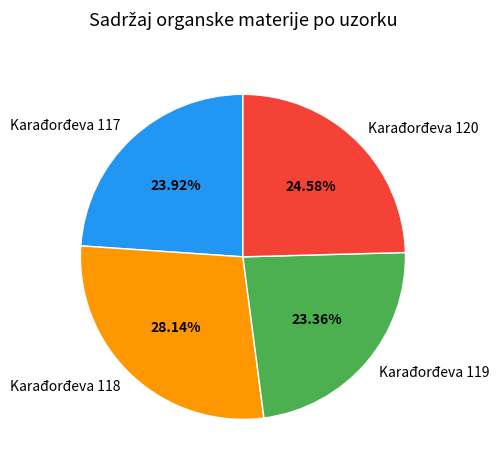

Is there any slice that represents more than half of the pie?

No